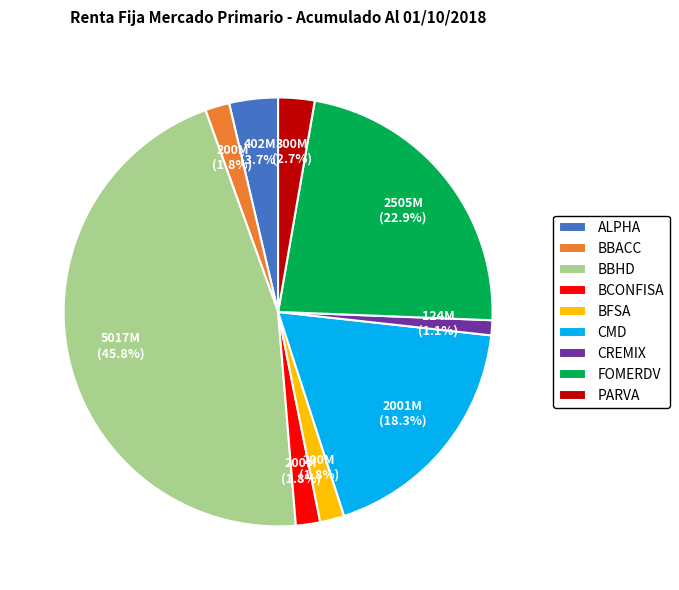

Does ALPHA represent more than half of the total?

No